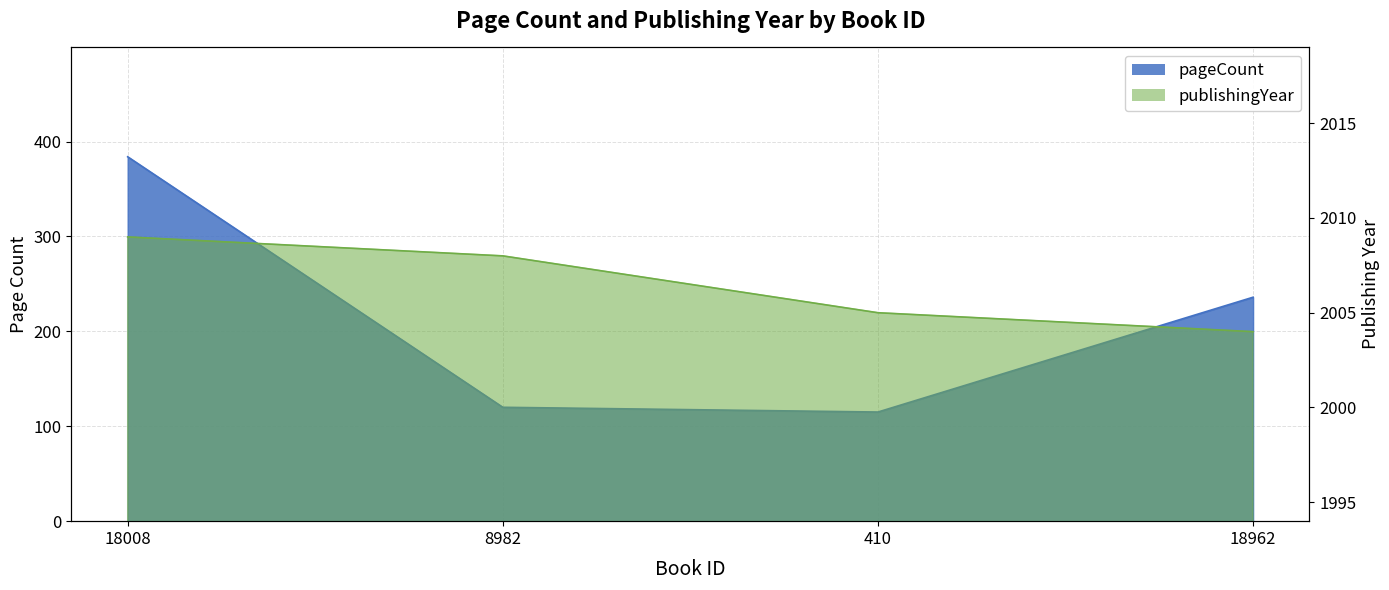

True or false: pageCount has more than 2 interior local peaks.

False